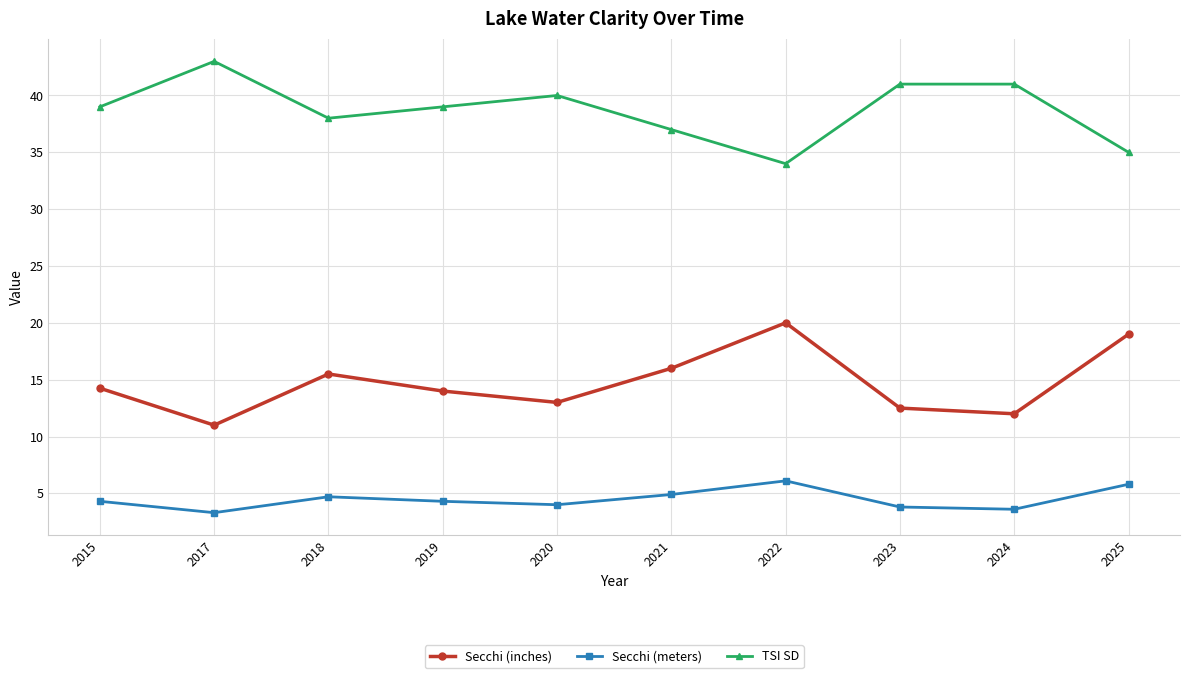

Which category has the highest value across all series?

2017